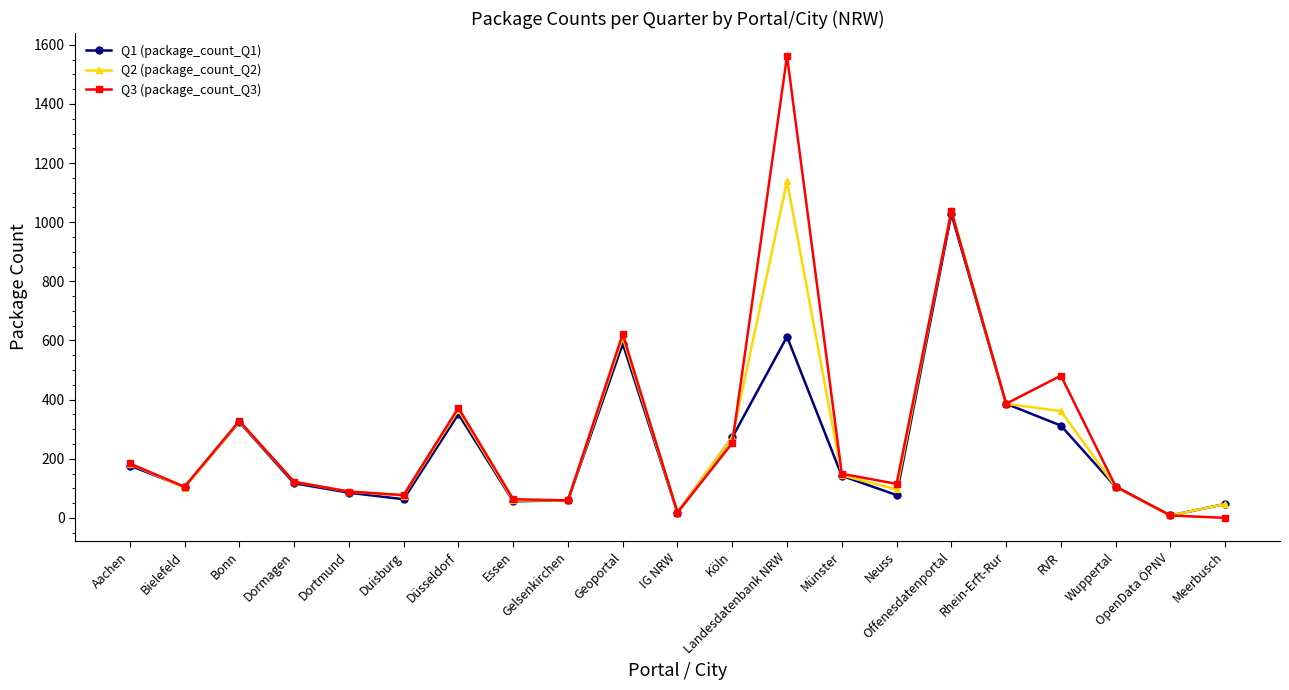

Which series has the largest range (max minus min)?

Q3 (package_count_Q3)